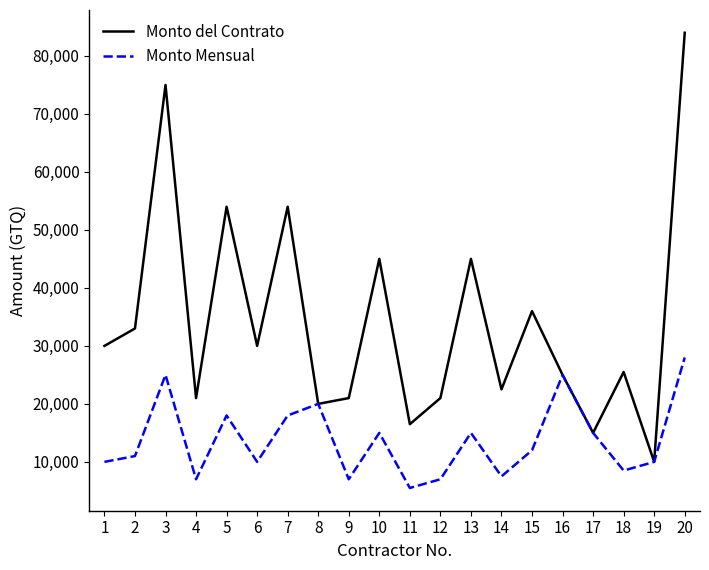

Which series has the largest total across all categories?

Monto del Contrato